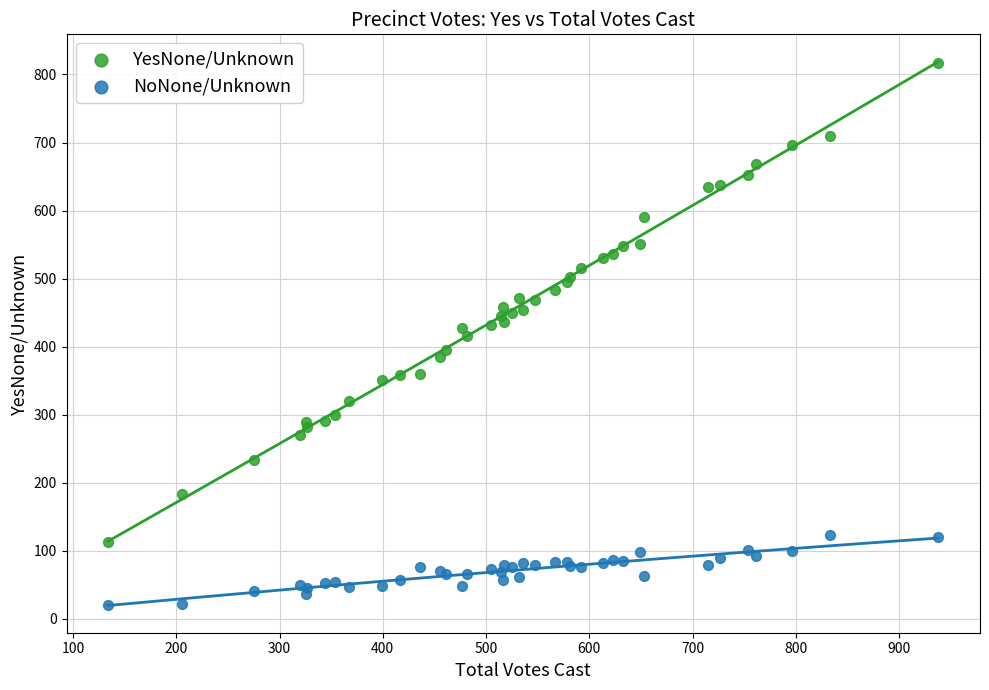

Which series contains the highest Y value?

YesNone/Unknown